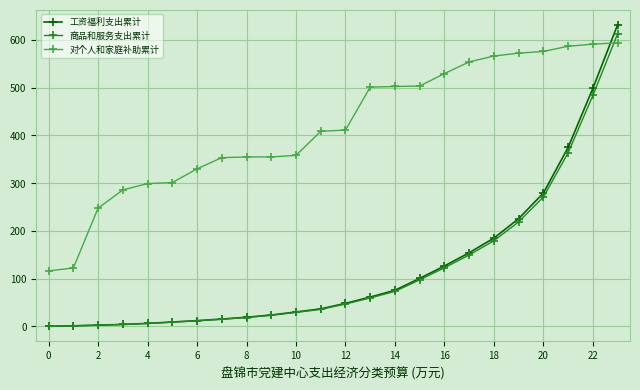

What is the value of the 商品和服务支出累计 point at the 9th from the left?

18.6